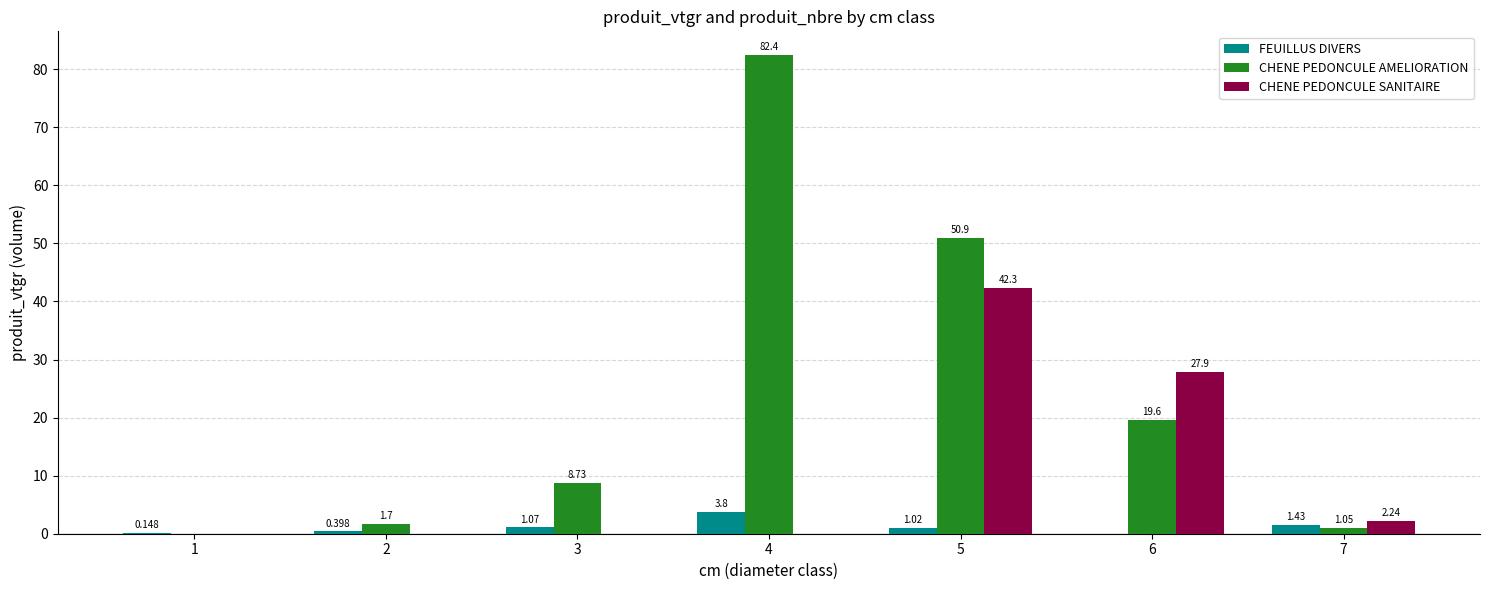

At which category is the sum across all series the highest?

5